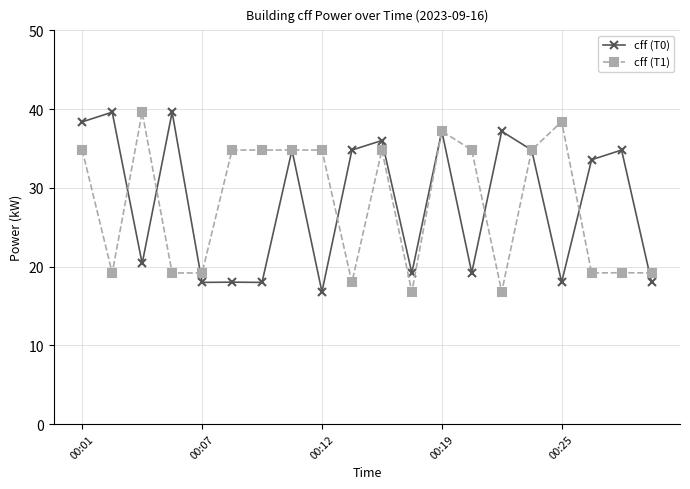

What is the highest value of the cff (T0) series?

39.6